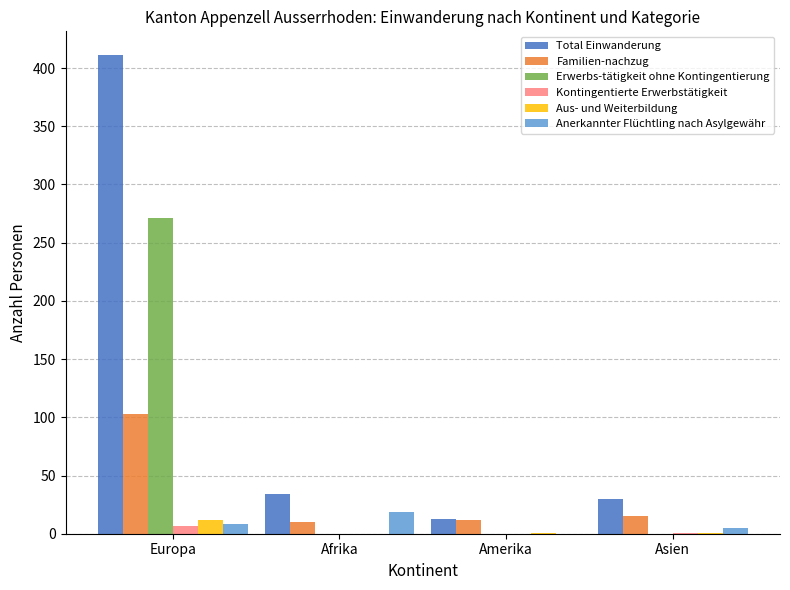

Which category has the highest value across all series?

Europa